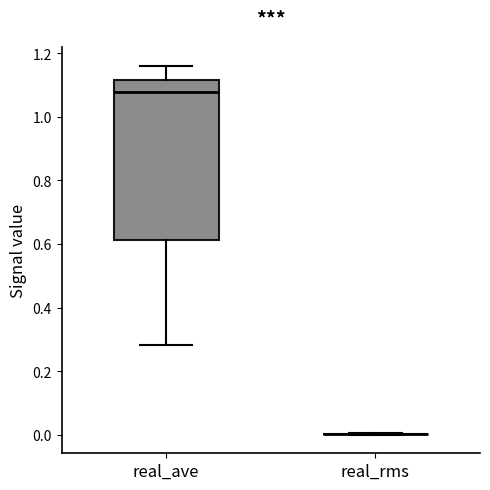

Reading left to right, transcribe this box plot: for each box, give where its median line is, the range the box spans, and where its two whiskers end, as read against the y-axis. The values are not printed on the chart, so give them approximately, as read against the axis.

real_ave: median 1.08, box 0.62 to 1.12, whiskers 0.28 to 1.16
real_rms: box collapsed to a line at 0.00, whiskers 0.00 to 0.00